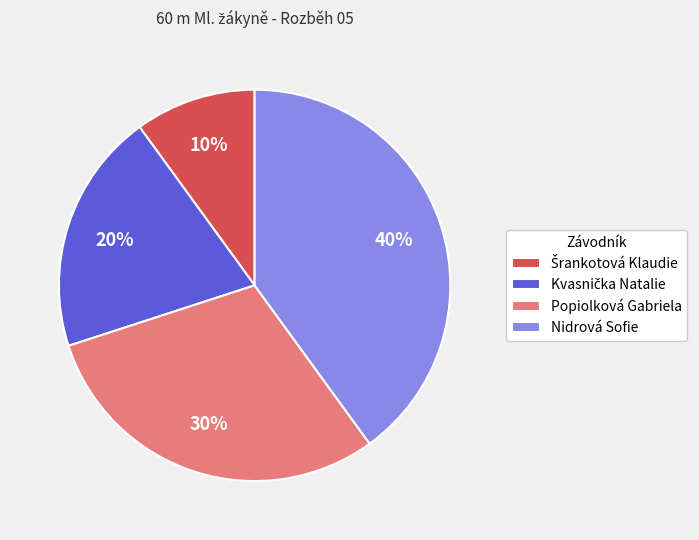

To the nearest percent, what is the difference between the Popiolková Gabriela and Nidrová Sofie slice percentages?

10%